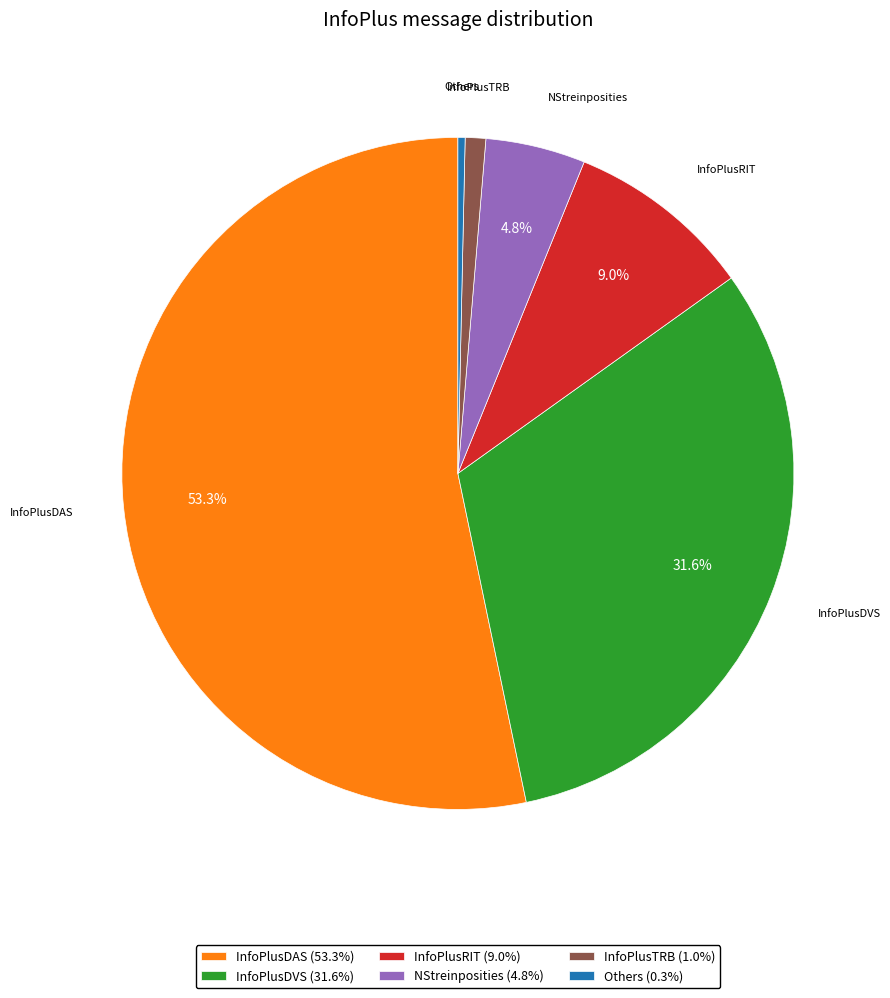

To the nearest percent, what is the combined percentage of InfoPlusDVS and NStreinposities?

36%